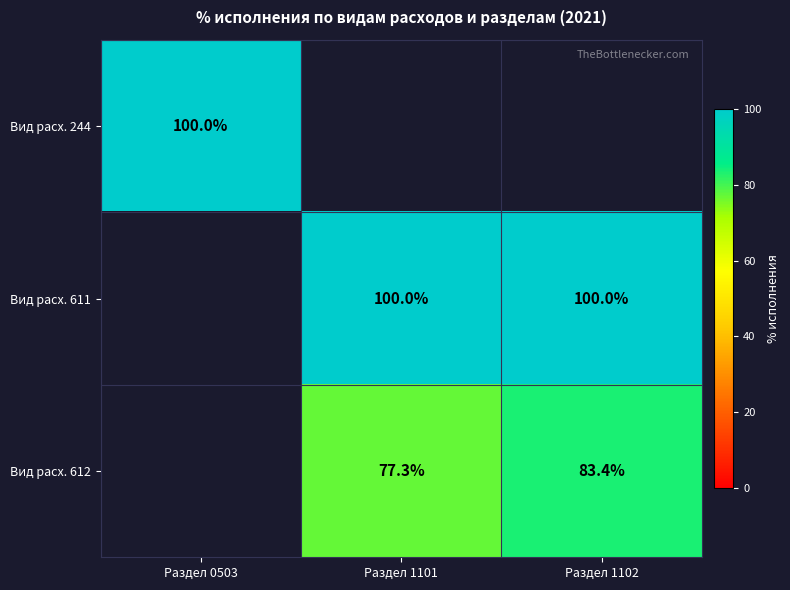

Is it true that Вид расх. 612 equals 83.4 at Раздел 1102?

True